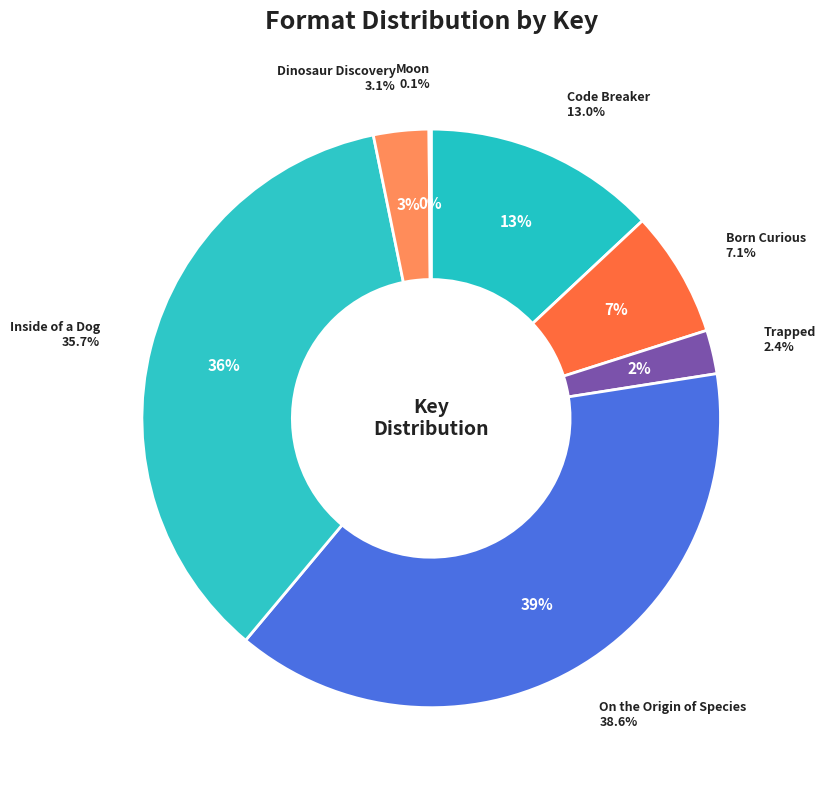

How many segments does this pie chart have?

7